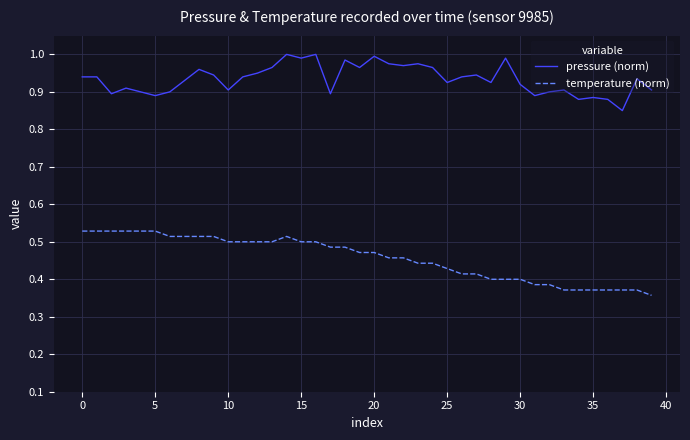

Which series has the largest total across all categories?

pressure (norm)